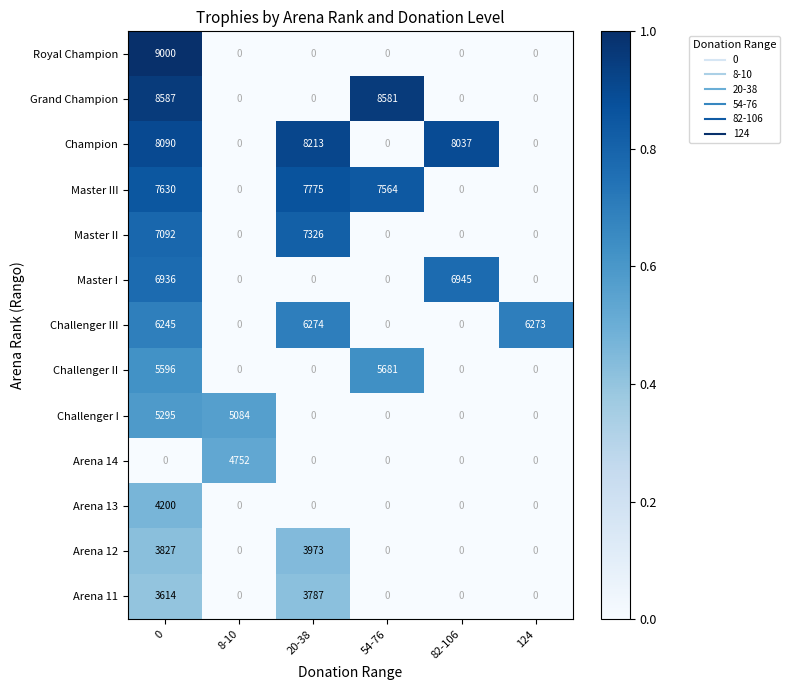

What is the maximum value for Arena 12?

3973